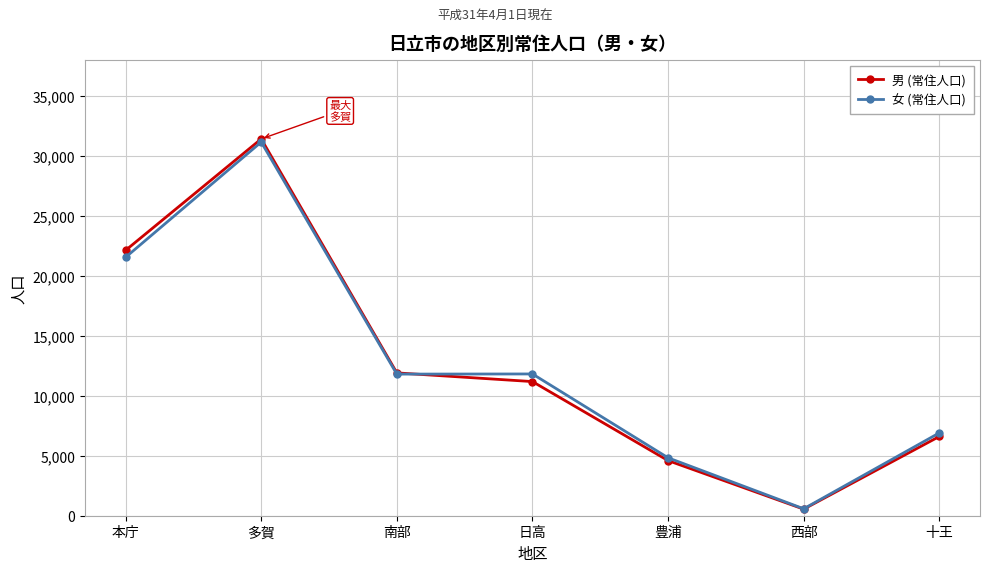

What is the difference between the 男 (常住人口) values at 南部 and 日高?

725